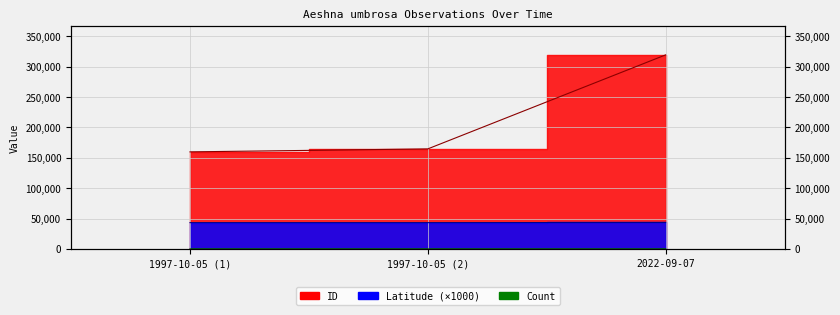

At which category is the sum across all series the highest?

2022-09-07